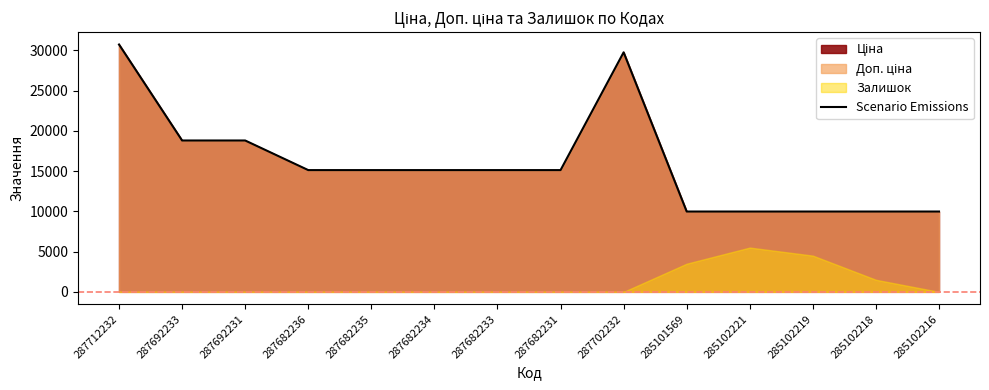

Is it true that Scenario Emissions equals 9975.0 at 285102216?

True